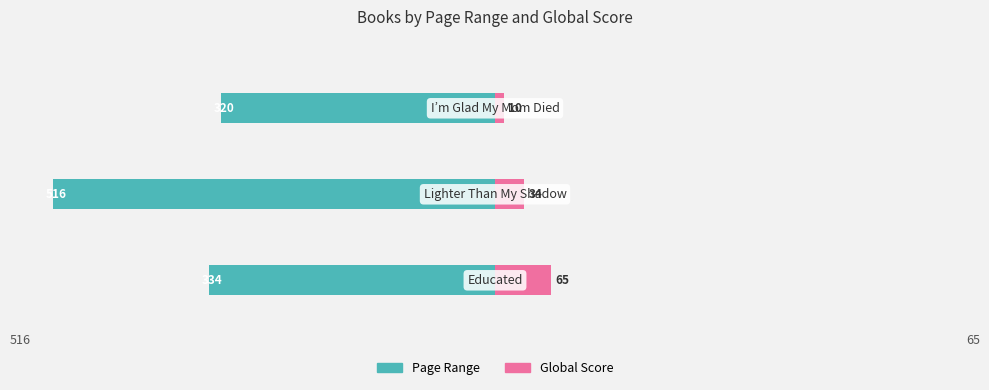

What is the difference between the maximum and minimum values in the Page Range series?

196